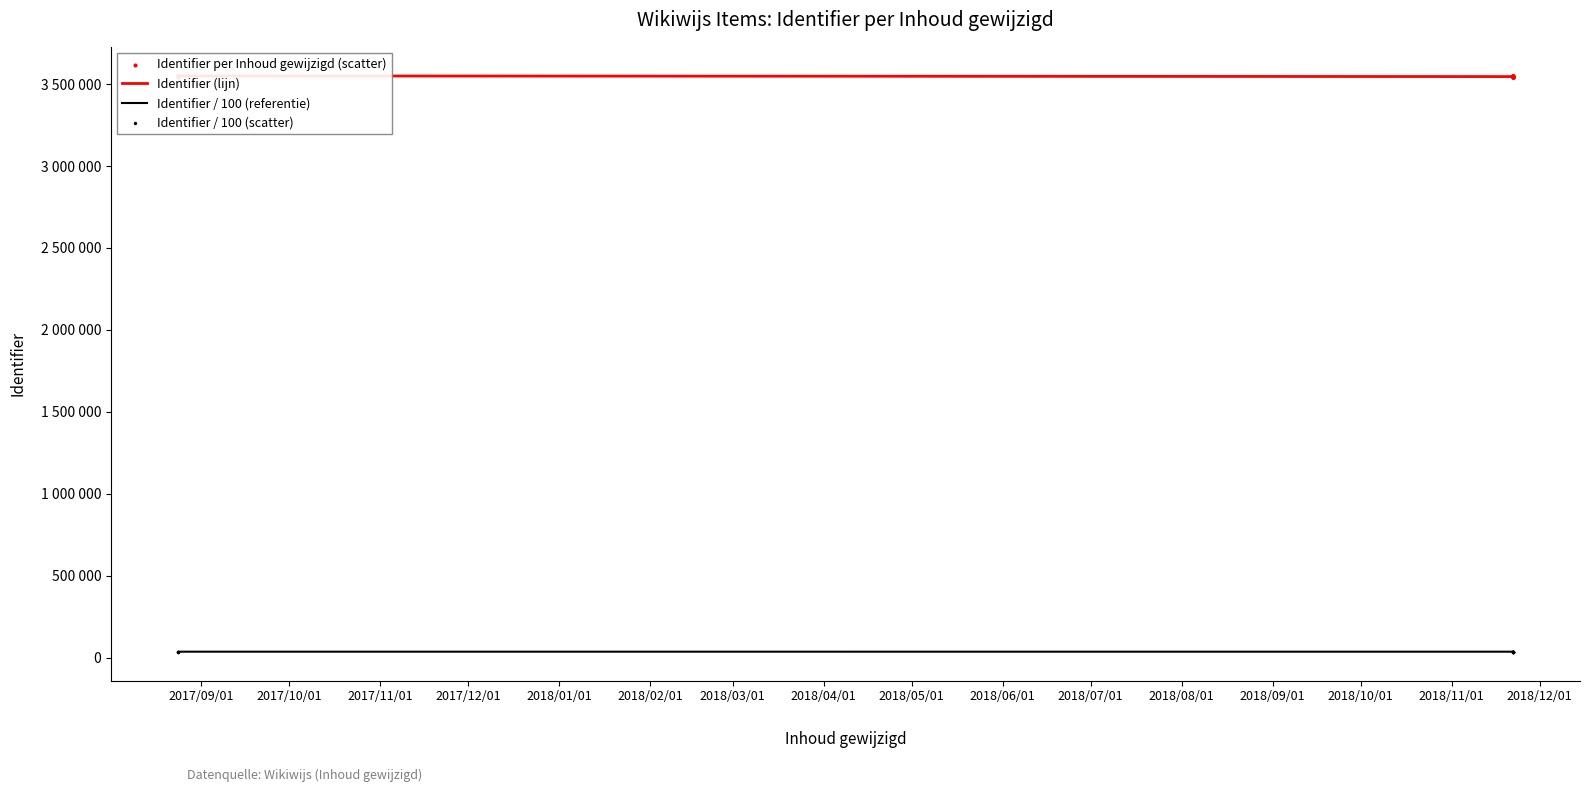

What are all the series names shown in the legend?

Identifier (lijn), Identifier / 100 (referentie), Identifier per Inhoud gewijzigd (scatter), Identifier / 100 (scatter)